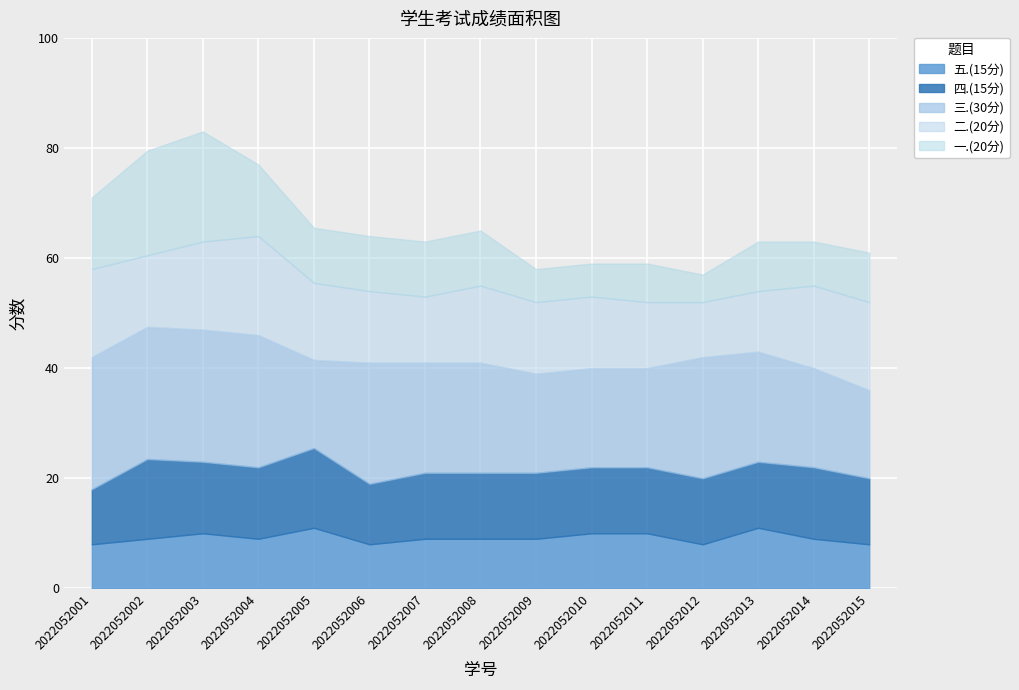

In 一.(20分), how many points are higher than both neighbors (excluding endpoints)?

3